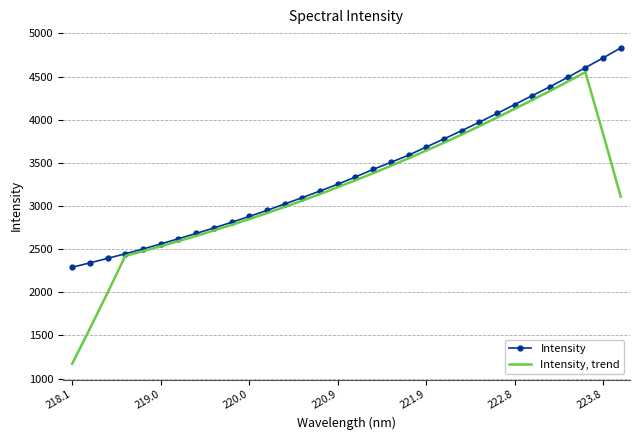

Which series has the widest spread of values?

Intensity, trend